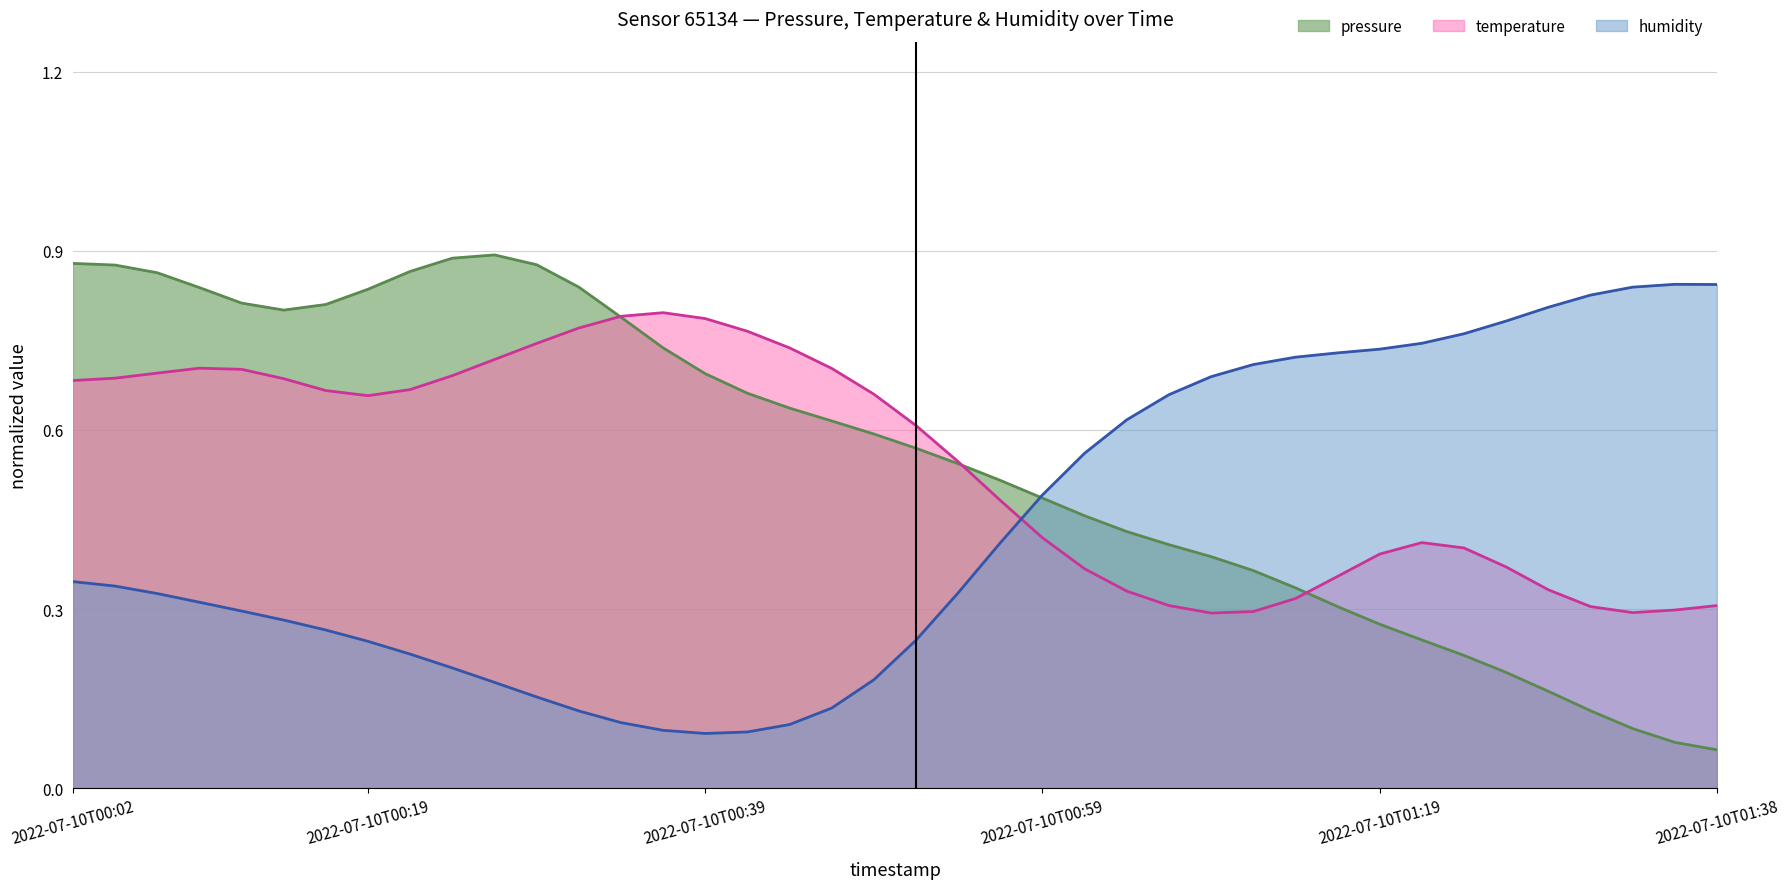

Rank the categories by pressure value from highest to lowest.

2022-07-10T00:27, 2022-07-10T00:24, 2022-07-10T00:02, 2022-07-10T00:29, 2022-07-10T00:04, 2022-07-10T00:22, 2022-07-10T00:07, 2022-07-10T00:31, 2022-07-10T00:09, 2022-07-10T00:19, 2022-07-10T00:12, 2022-07-10T00:17, 2022-07-10T00:14, 2022-07-10T00:34, 2022-07-10T00:36, 2022-07-10T00:39, 2022-07-10T00:41, 2022-07-10T00:44, 2022-07-10T00:46, 2022-07-10T00:49, 2022-07-10T00:51, 2022-07-10T00:54, 2022-07-10T00:56, 2022-07-10T00:59, 2022-07-10T01:01, 2022-07-10T01:04, 2022-07-10T01:06, 2022-07-10T01:09, 2022-07-10T01:11, 2022-07-10T01:14, 2022-07-10T01:16, 2022-07-10T01:19, 2022-07-10T01:21, 2022-07-10T01:23, 2022-07-10T01:26, 2022-07-10T01:28, 2022-07-10T01:31, 2022-07-10T01:33, 2022-07-10T01:36, 2022-07-10T01:38